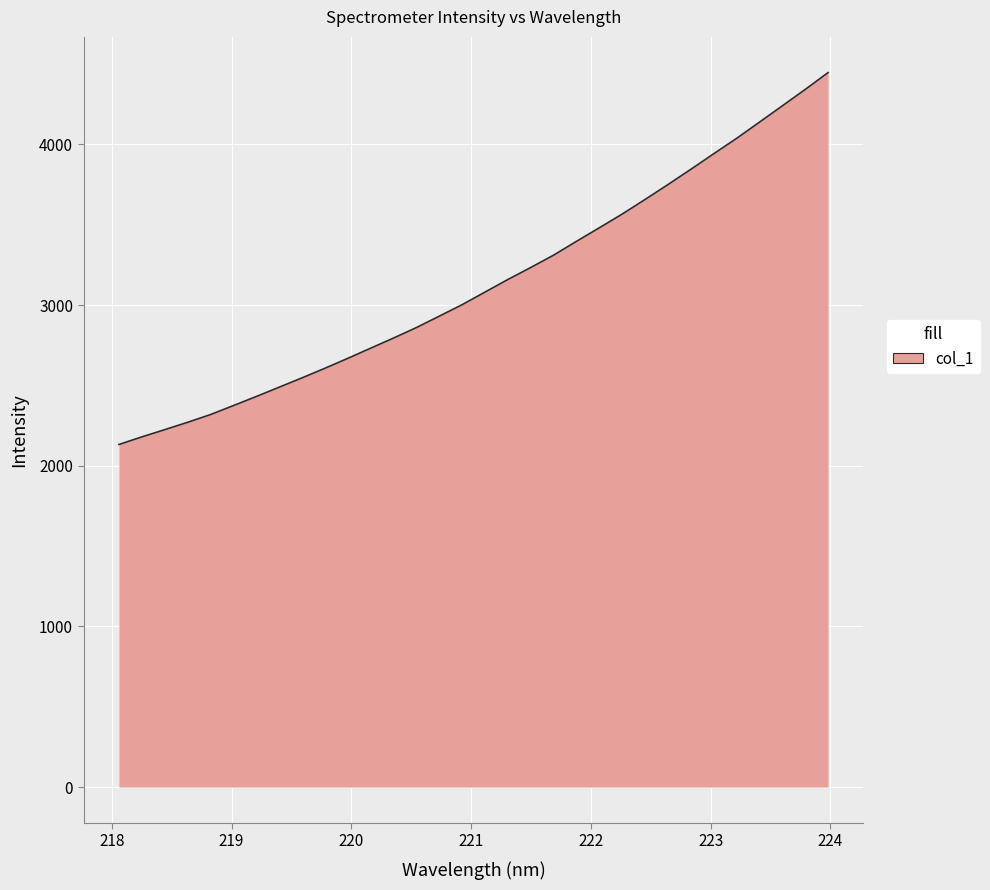

What is the maximum value shown in the chart?

4446.4